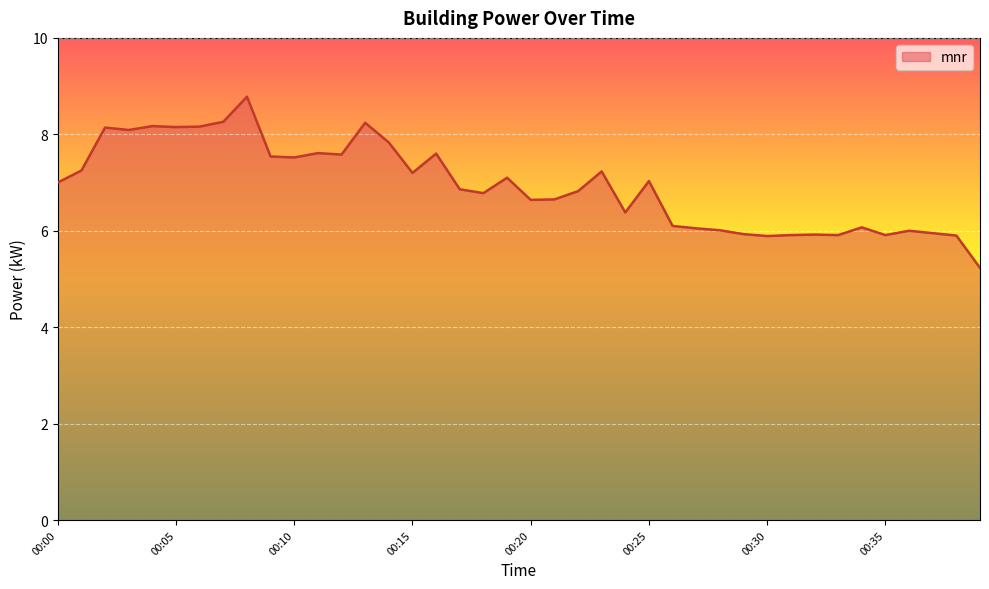

What is the smallest value displayed?

5.2